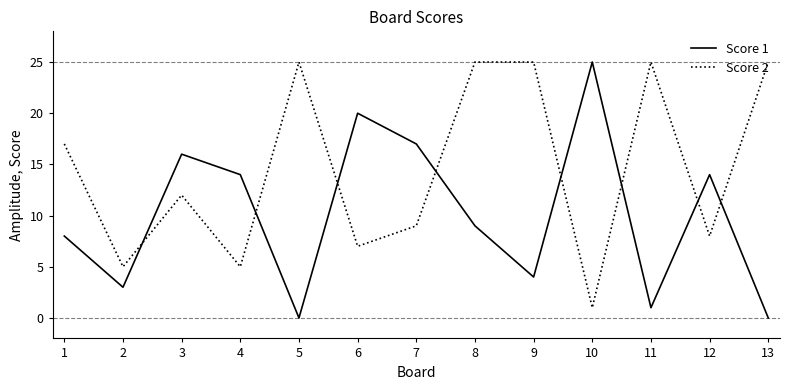

At which label does Score 2 first exceed 12?

1